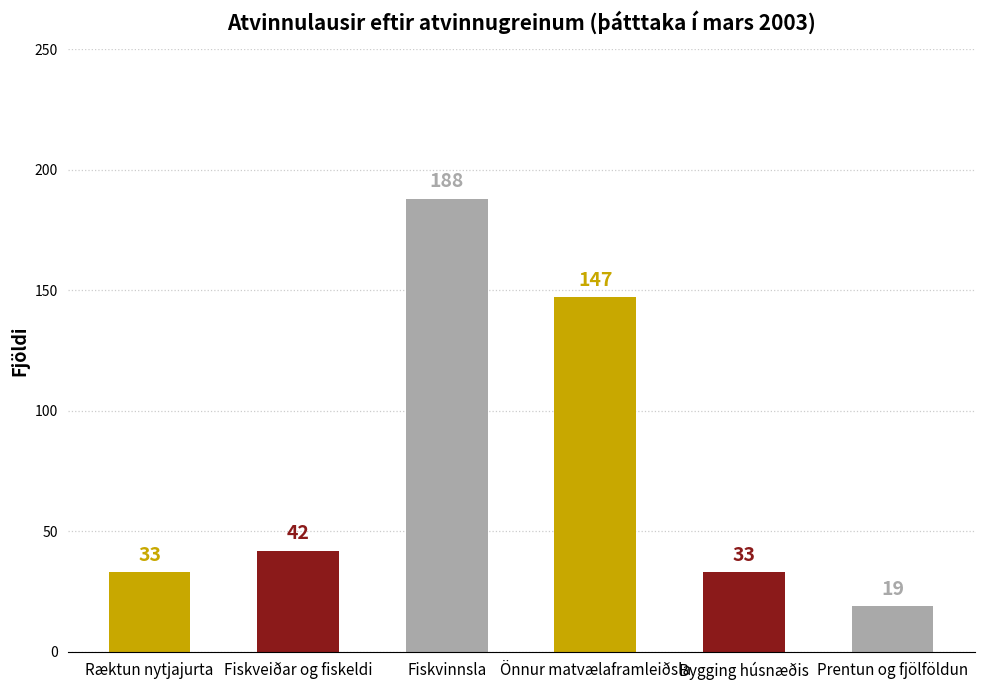

What is the value of the 5th bar from the left?

33